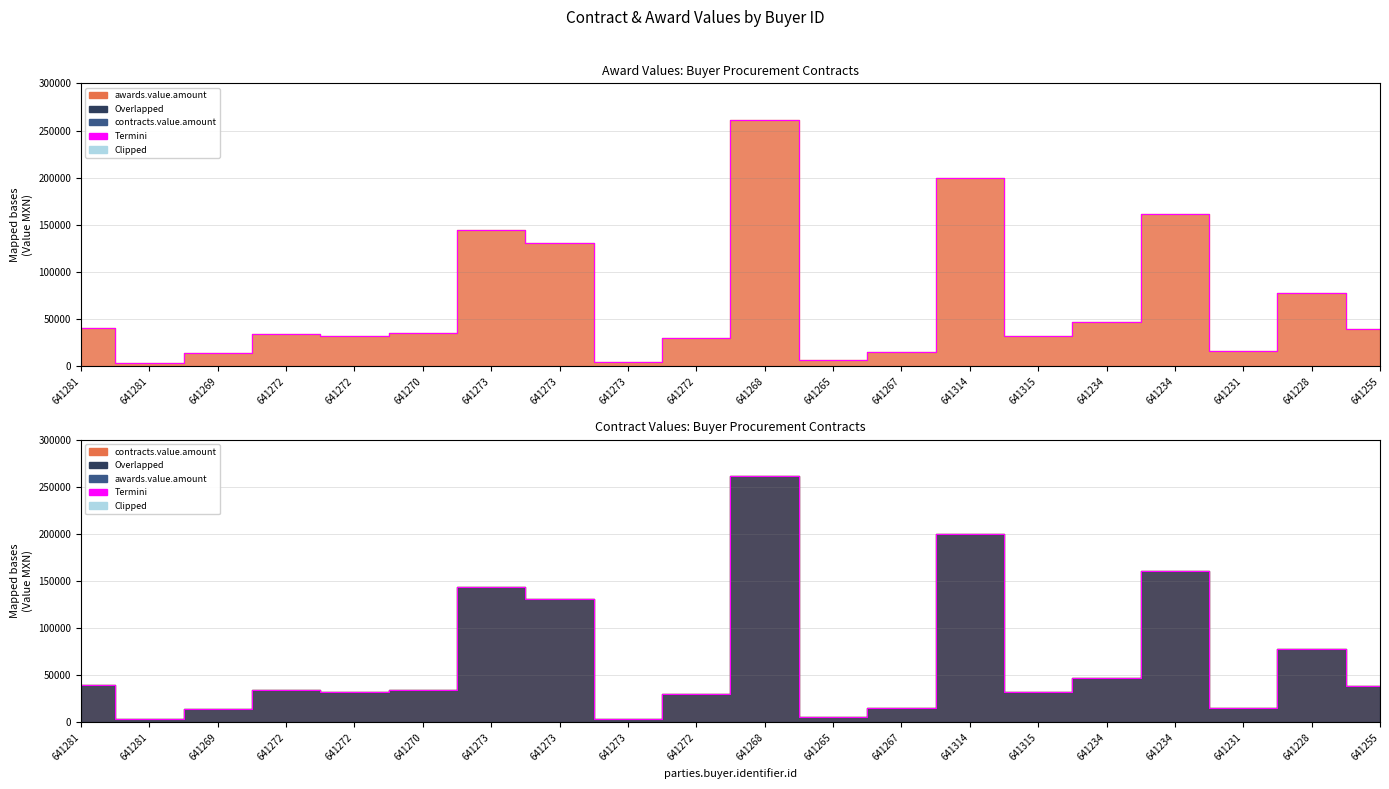

Rank the series by their maximum value, from lowest to highest.

awards.value.amount, contracts.value.amount